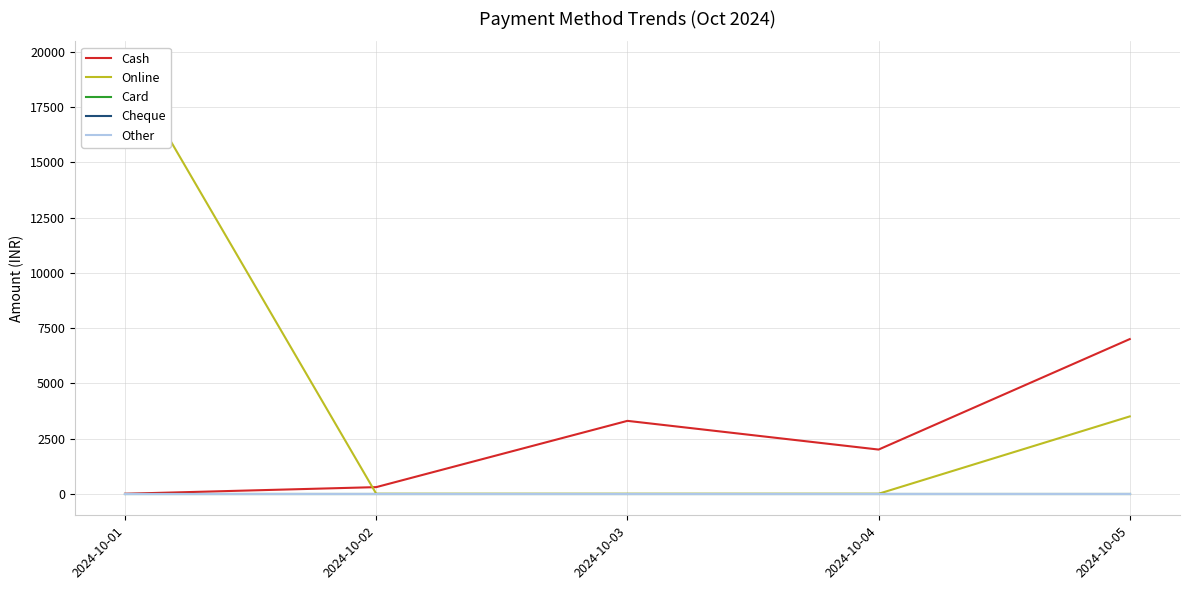

The Other series shows 0 at 2024-10-02. True or false?

True